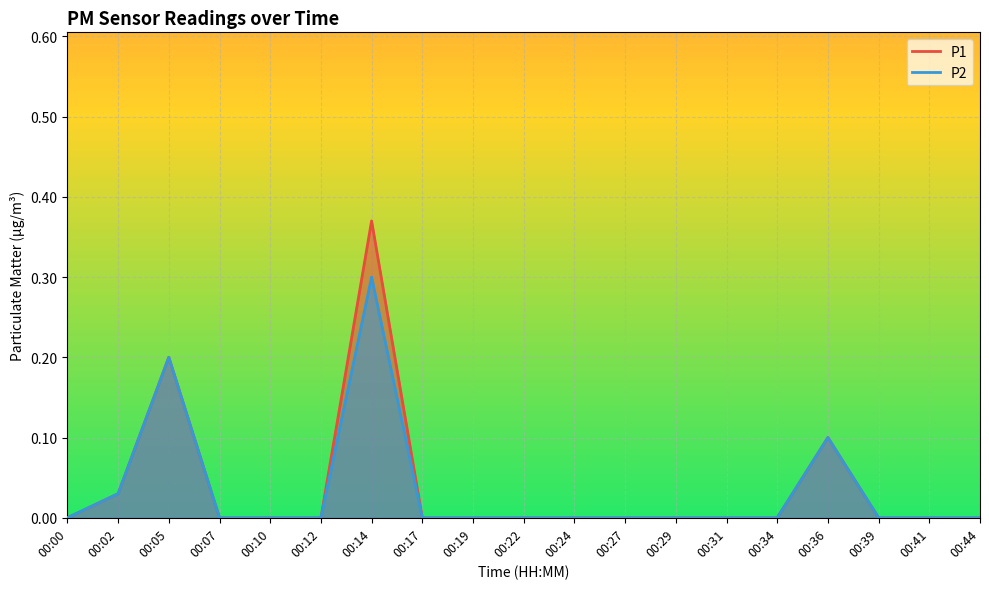

The value of P2 at 00:07 is 0.2. True or false?

False